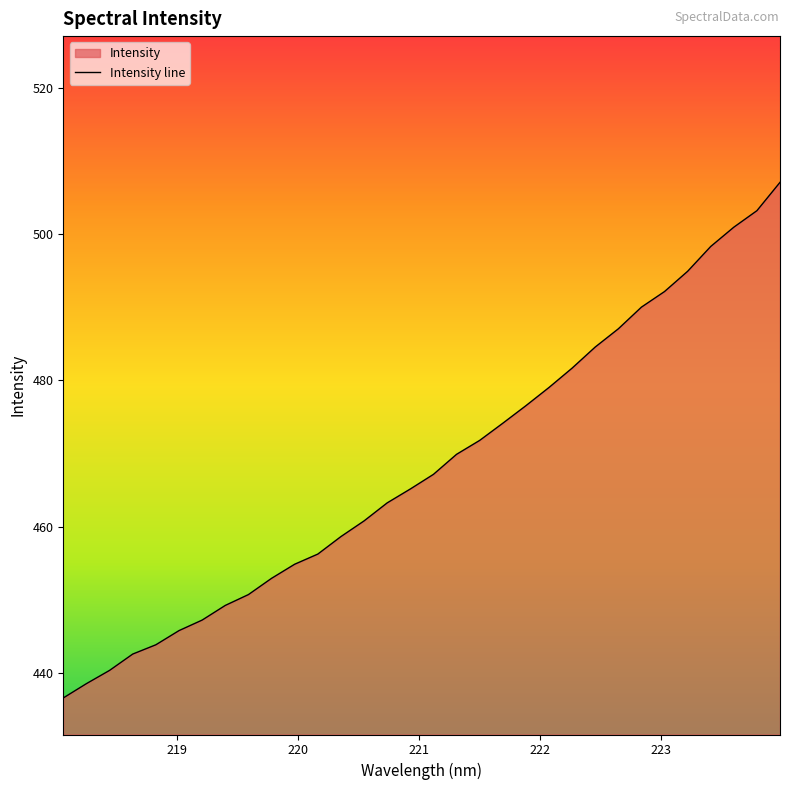

What is the difference between the maximum and minimum values?

70.5